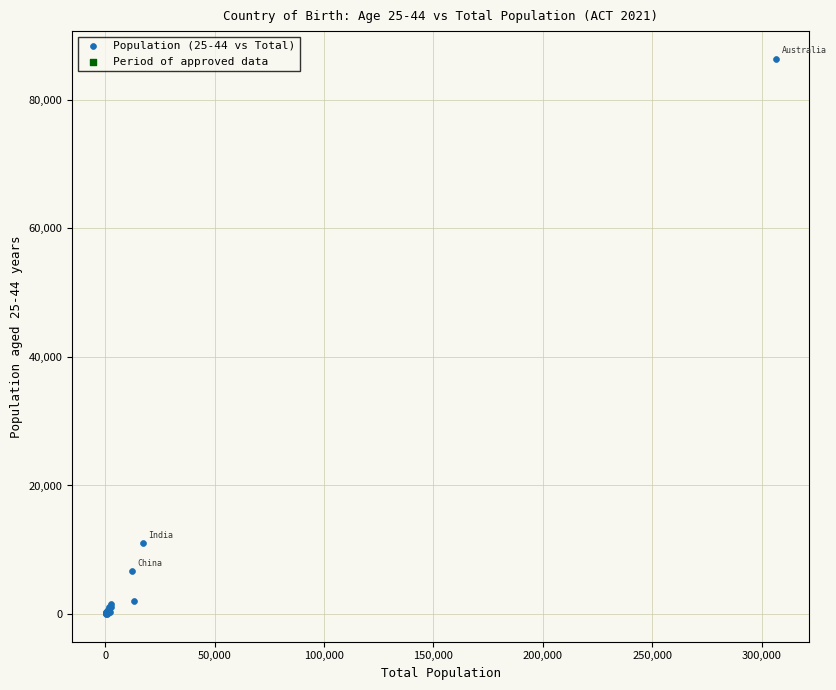

What Y value in the scatter plot is closest to 43185?

10976